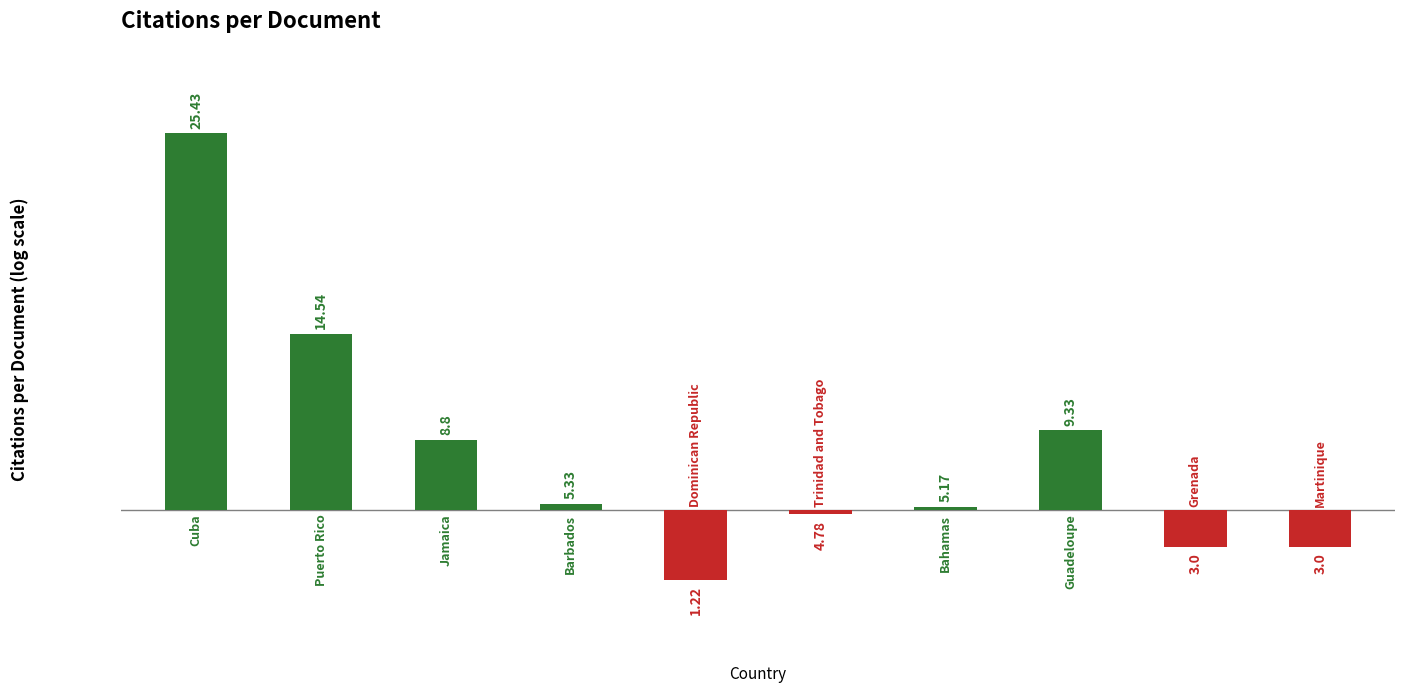

At which category does the chart reach its peak across all series?

Cuba